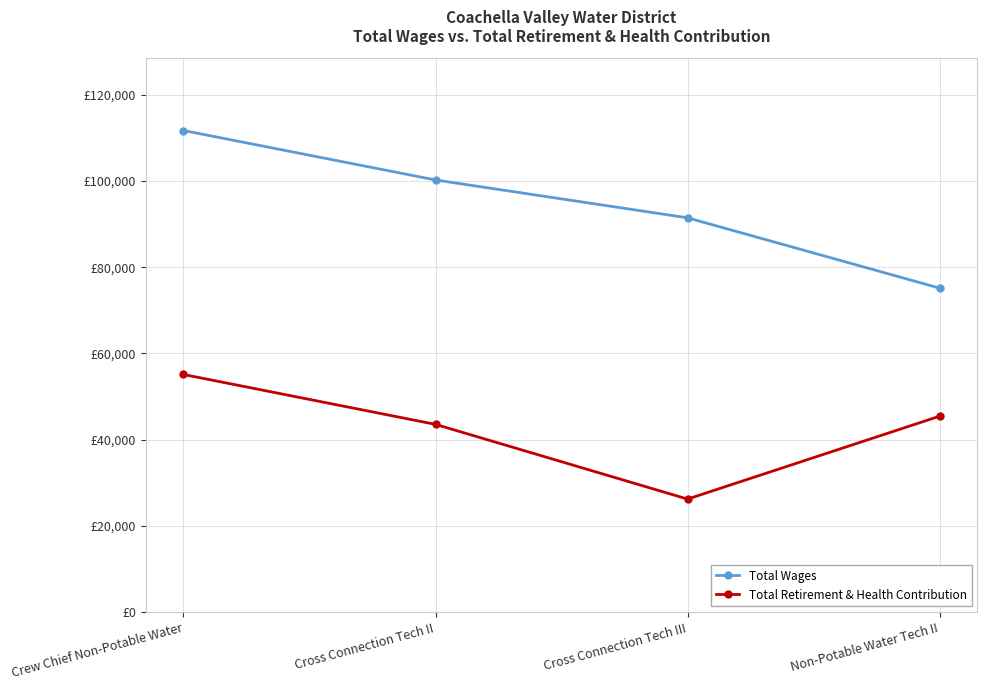

What is the difference between the maximum and second lowest values in the Total Wages series?

20252